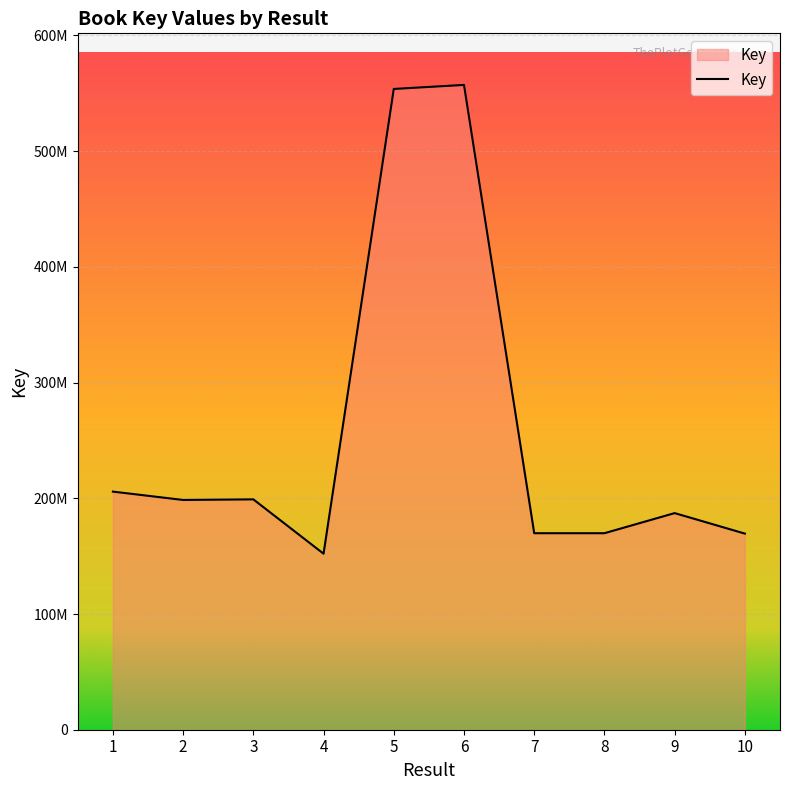

What is the sum of all values?

2562736495